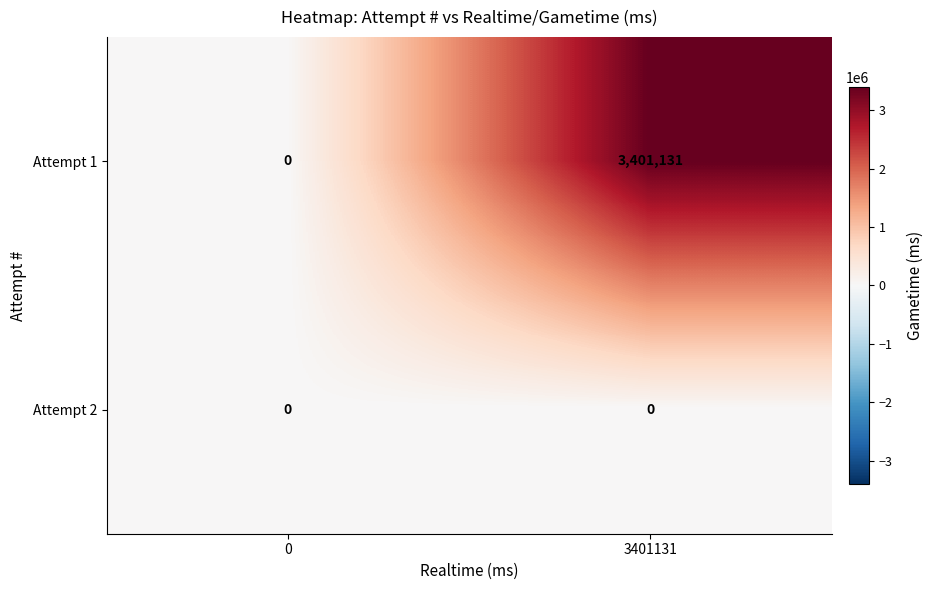

Reading left to right, transcribe all the data shown in this chart.

Attempt 1: 0=0	3401131=3401131
Attempt 2: 0=0	3401131=0